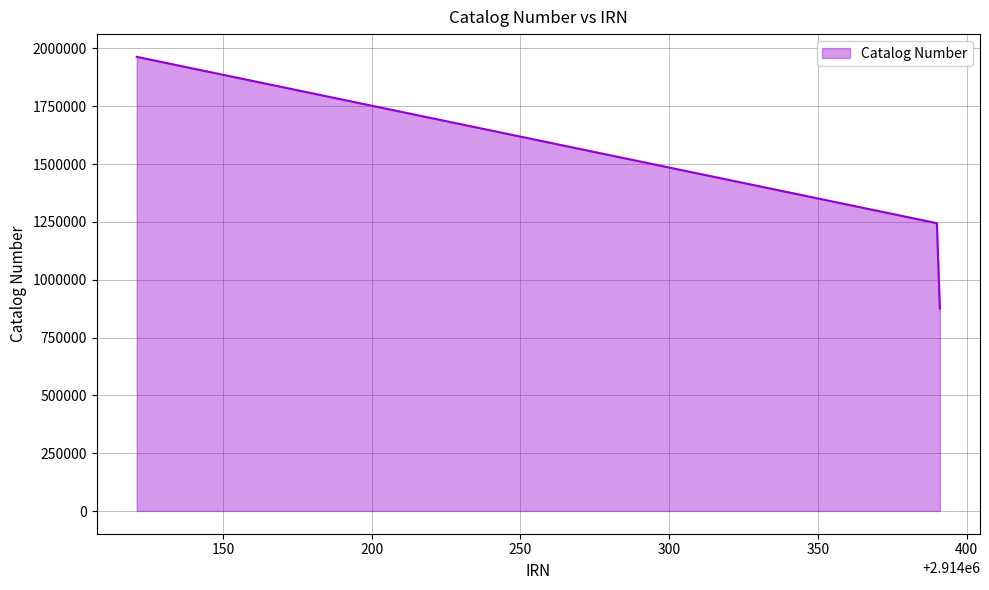

What is the sum of all values?

4084000